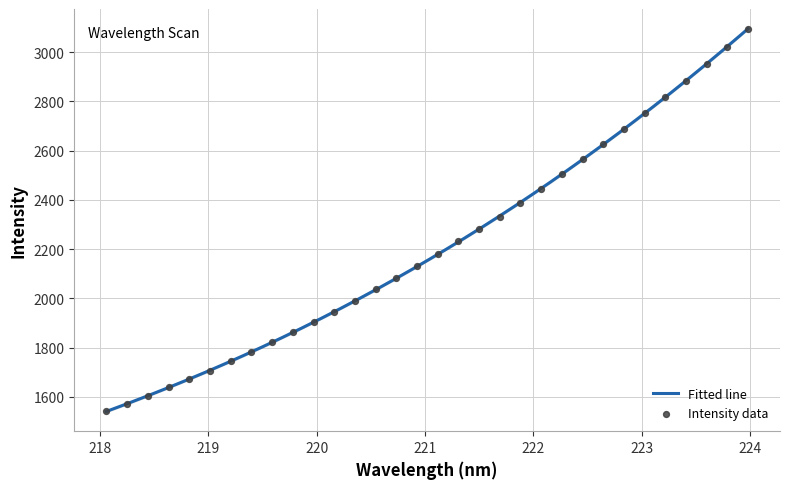

What is the highest value of the Fitted line series?

3095.1